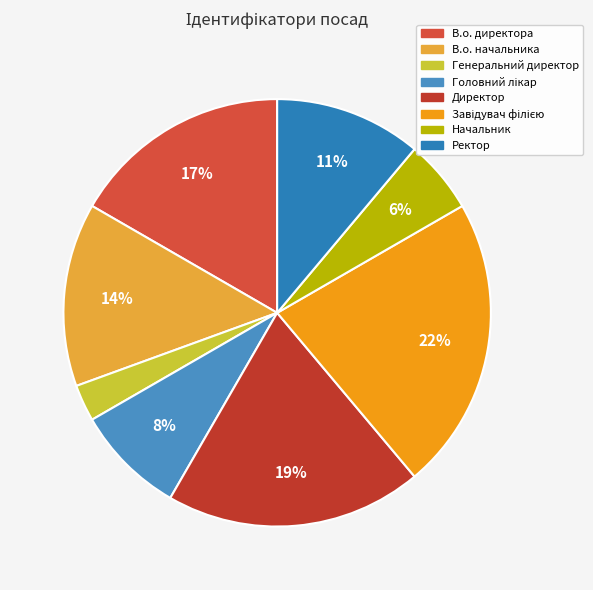

How much of the chart is everything except Начальник?

94.4%